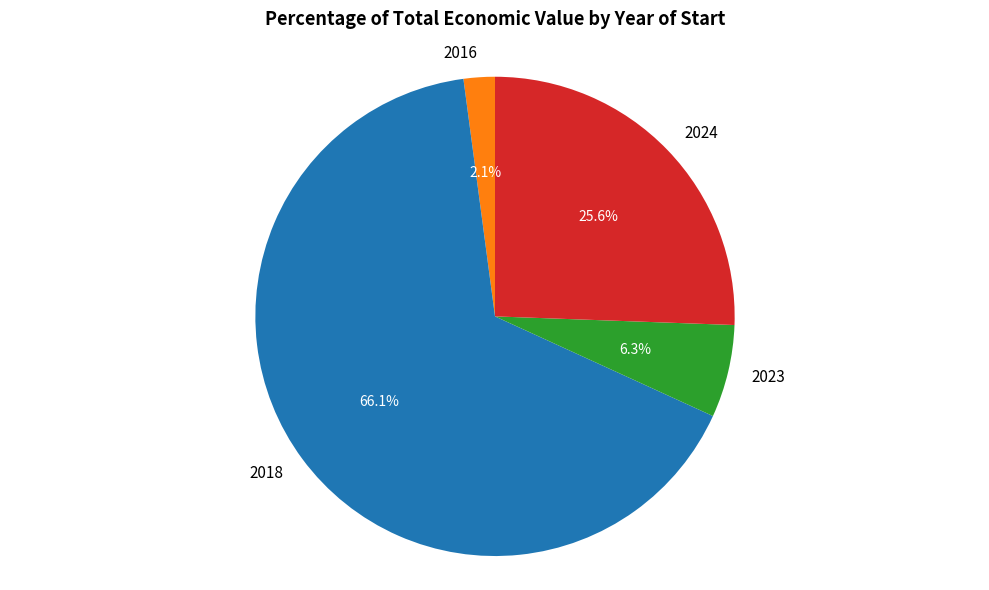

How many slices are in this pie chart?

4